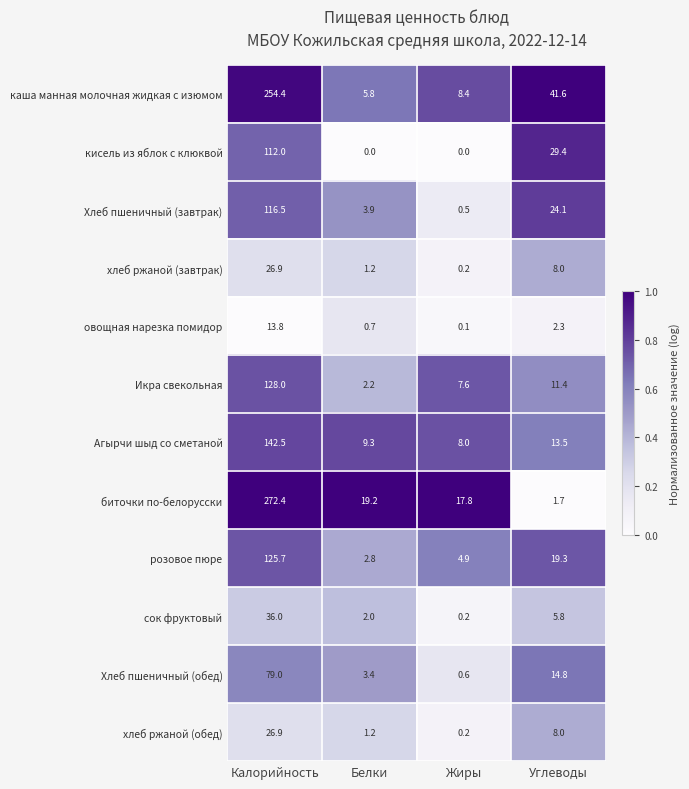

What is the sum of the Хлеб пшеничный (обед) values at Калорийность and Жиры?

79.6